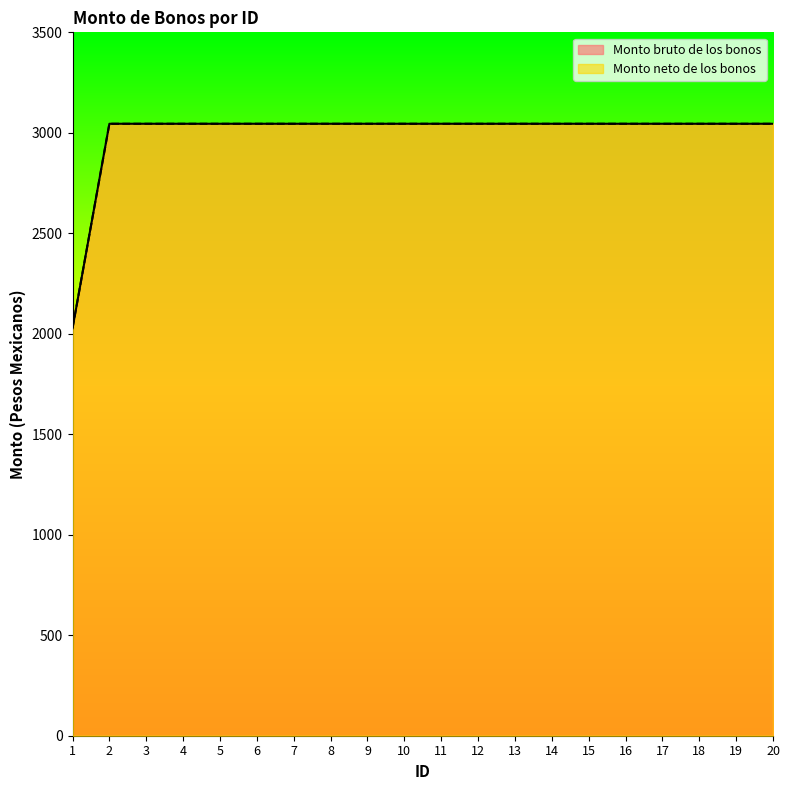

True or false: Monto bruto de los bonos has more than 0 interior local peaks.

False